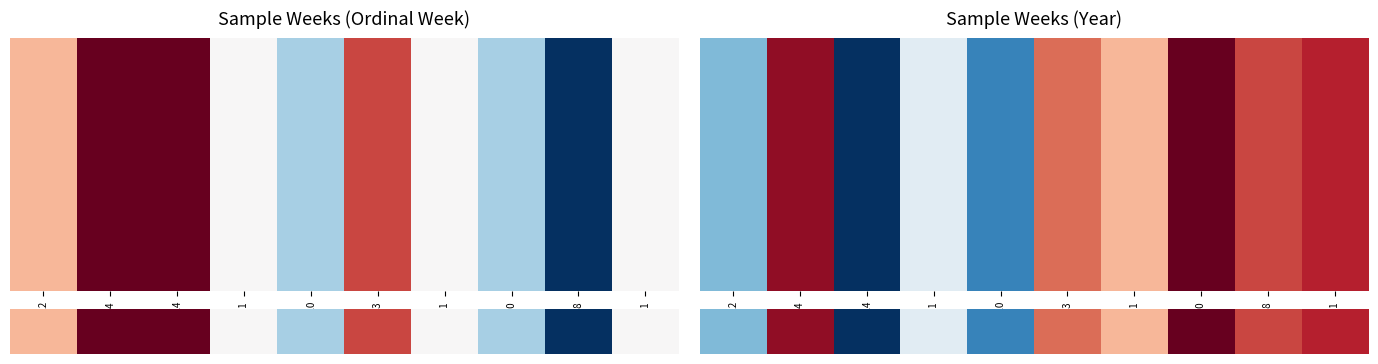

What is the greatest value displayed?

1.0